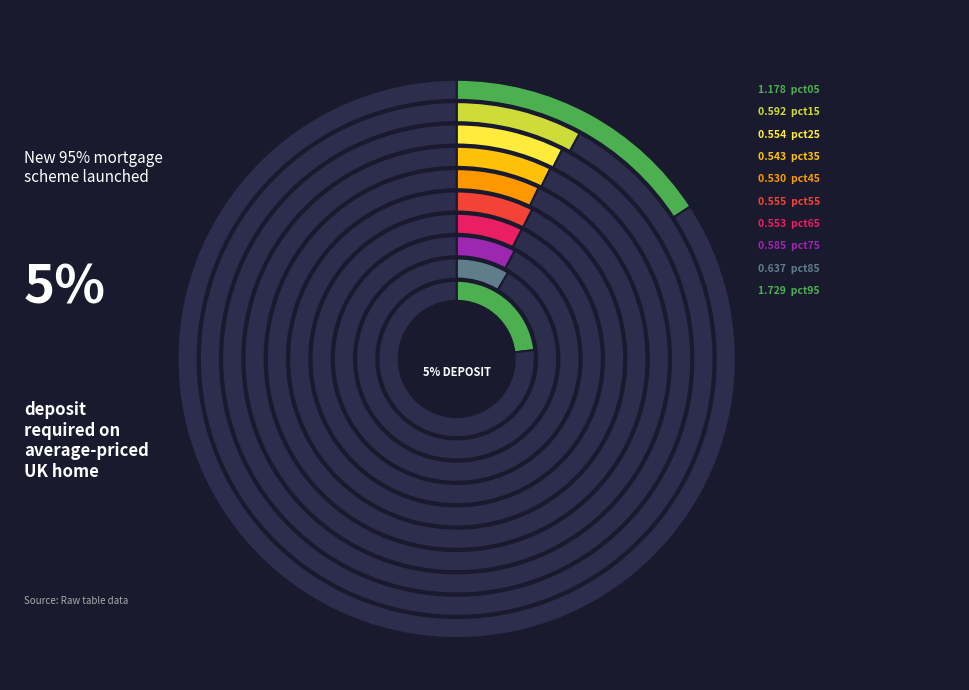

To the nearest percent, what portion does pct55 represent?

7%